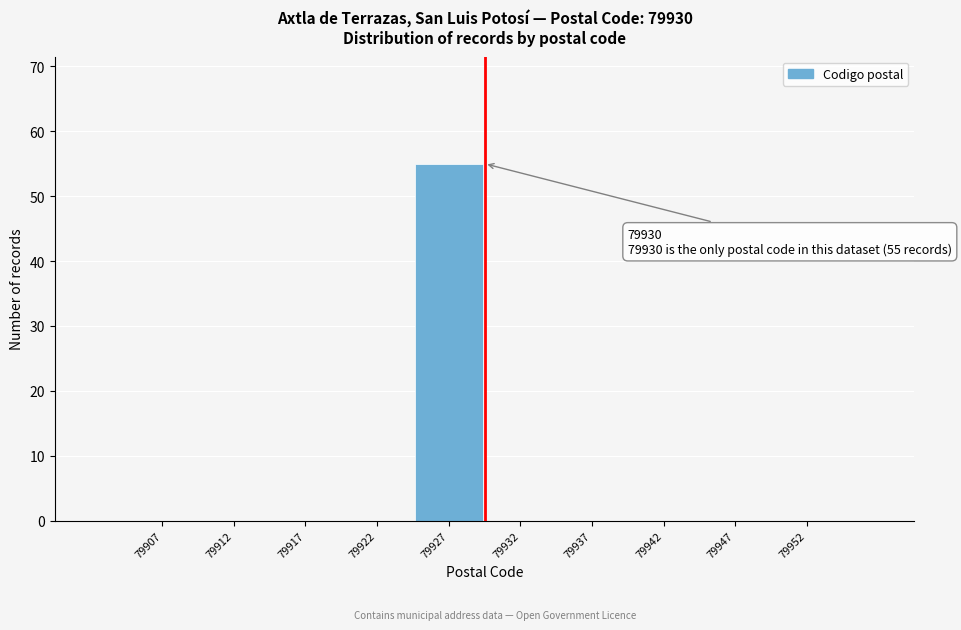

Reading right to left, what are all the values shown in this chart?

79952=0	79947=0	79942=0	79937=0	79932=0	79927=55	79922=0	79917=0	79912=0	79907=0